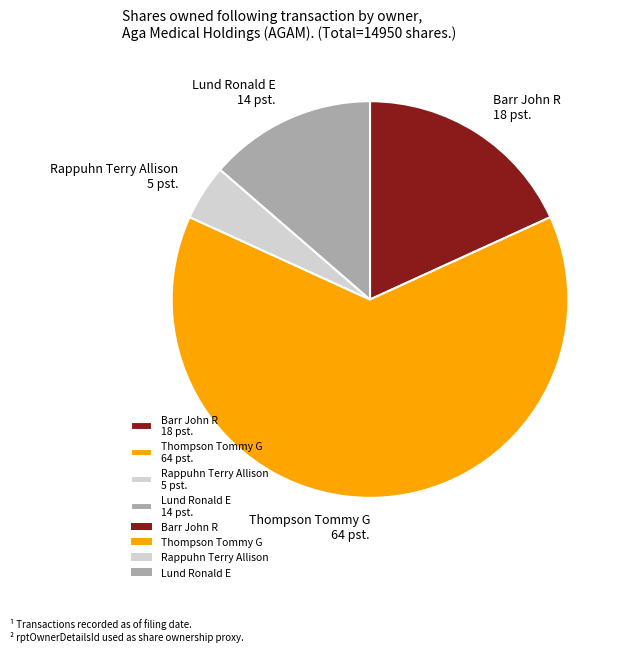

The Rappuhn Terry Allison 5 pst. slice represents 5% of the pie. True or false?

True